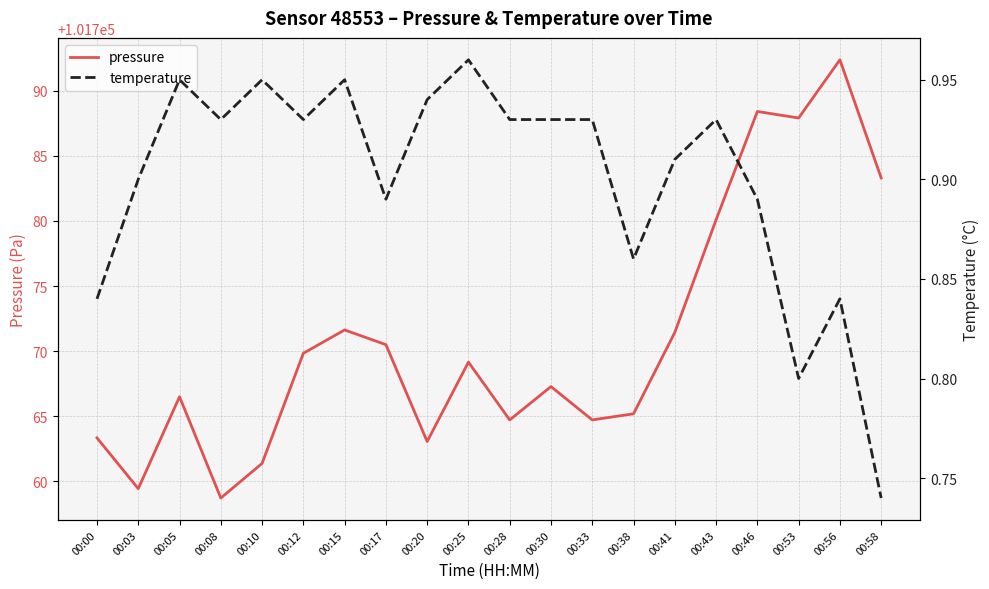

Rank the series at 00:05 from highest to lowest value.

pressure, temperature